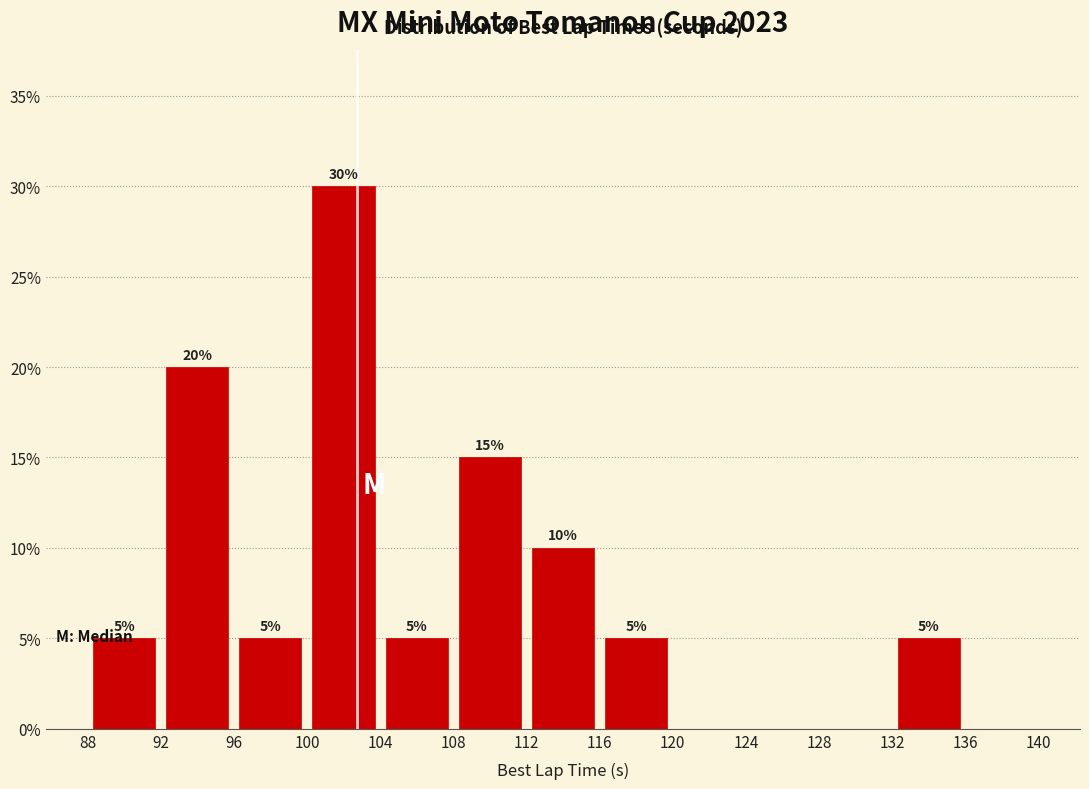

Over which range of the x-axis is the bar tallest?

100 to 104